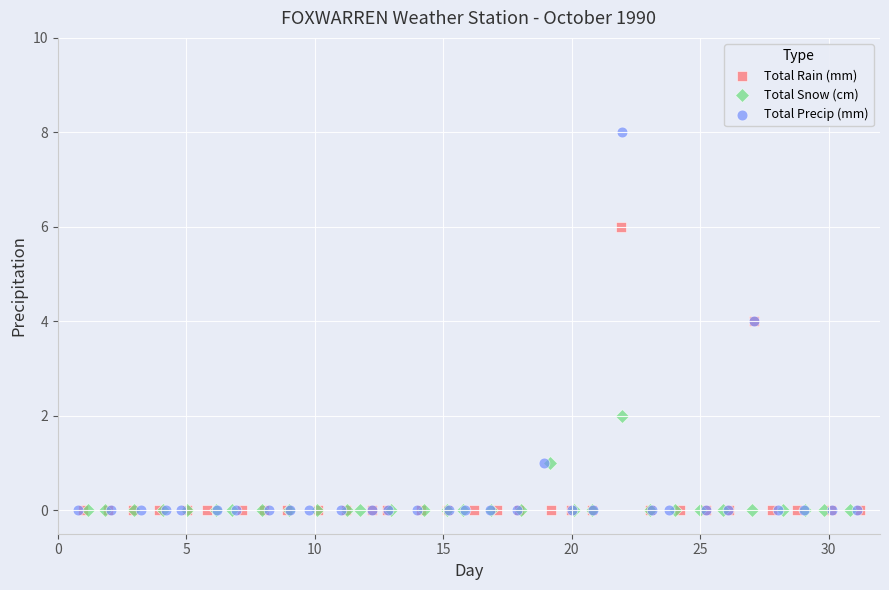

Which series has the largest Y range (max minus min)?

Total Precip (mm)